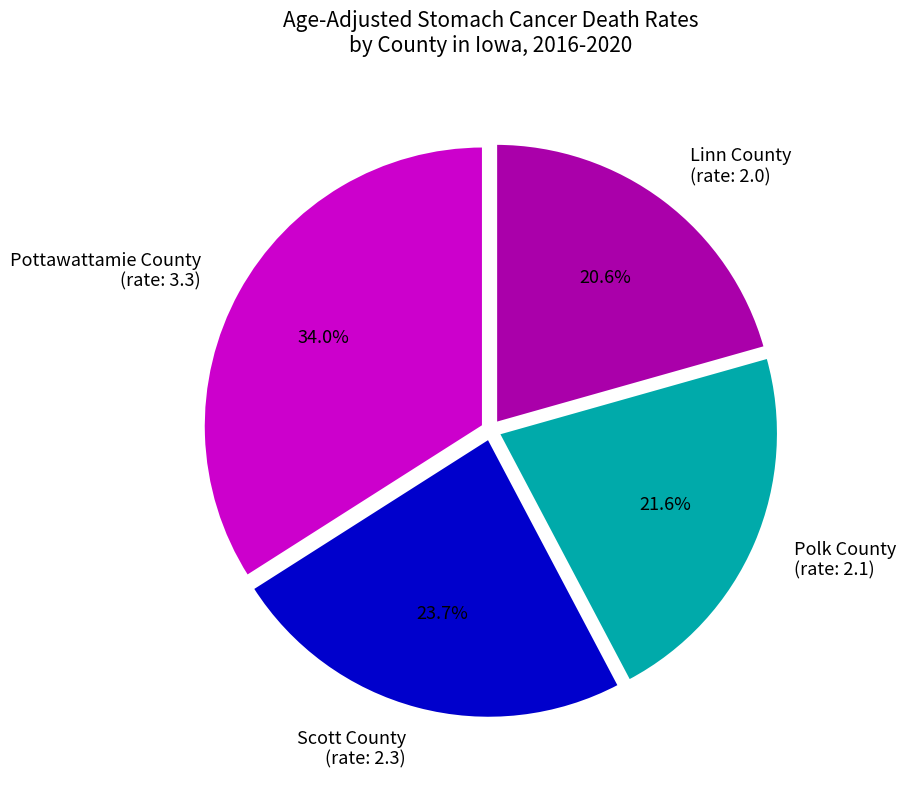

What portion of the pie excludes Pottawattamie County (rate: 3.3)?

66.0%